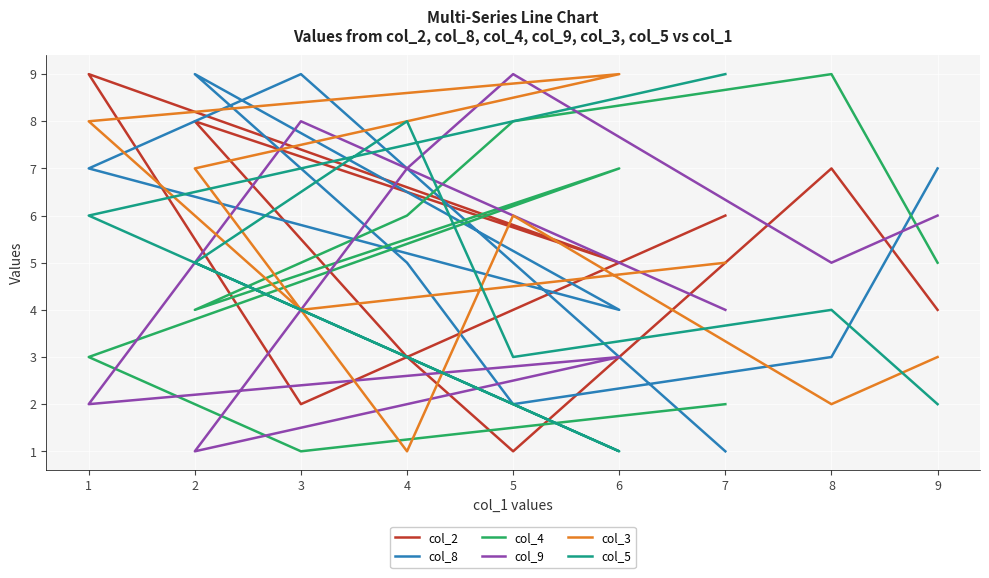

At which label is col_9 closest to 5?

8